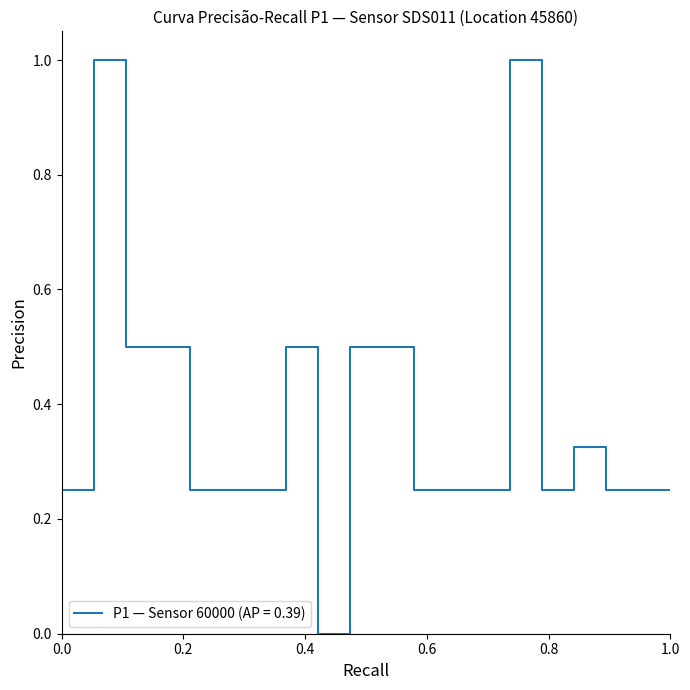

What is the greatest value displayed?

1.0